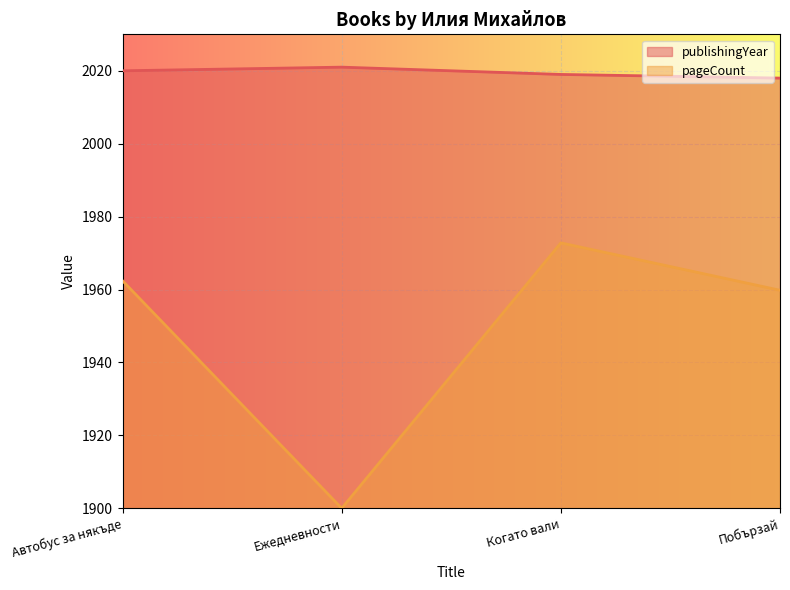

At which label does pageCount first exceed 1962?

Автобус за някъде